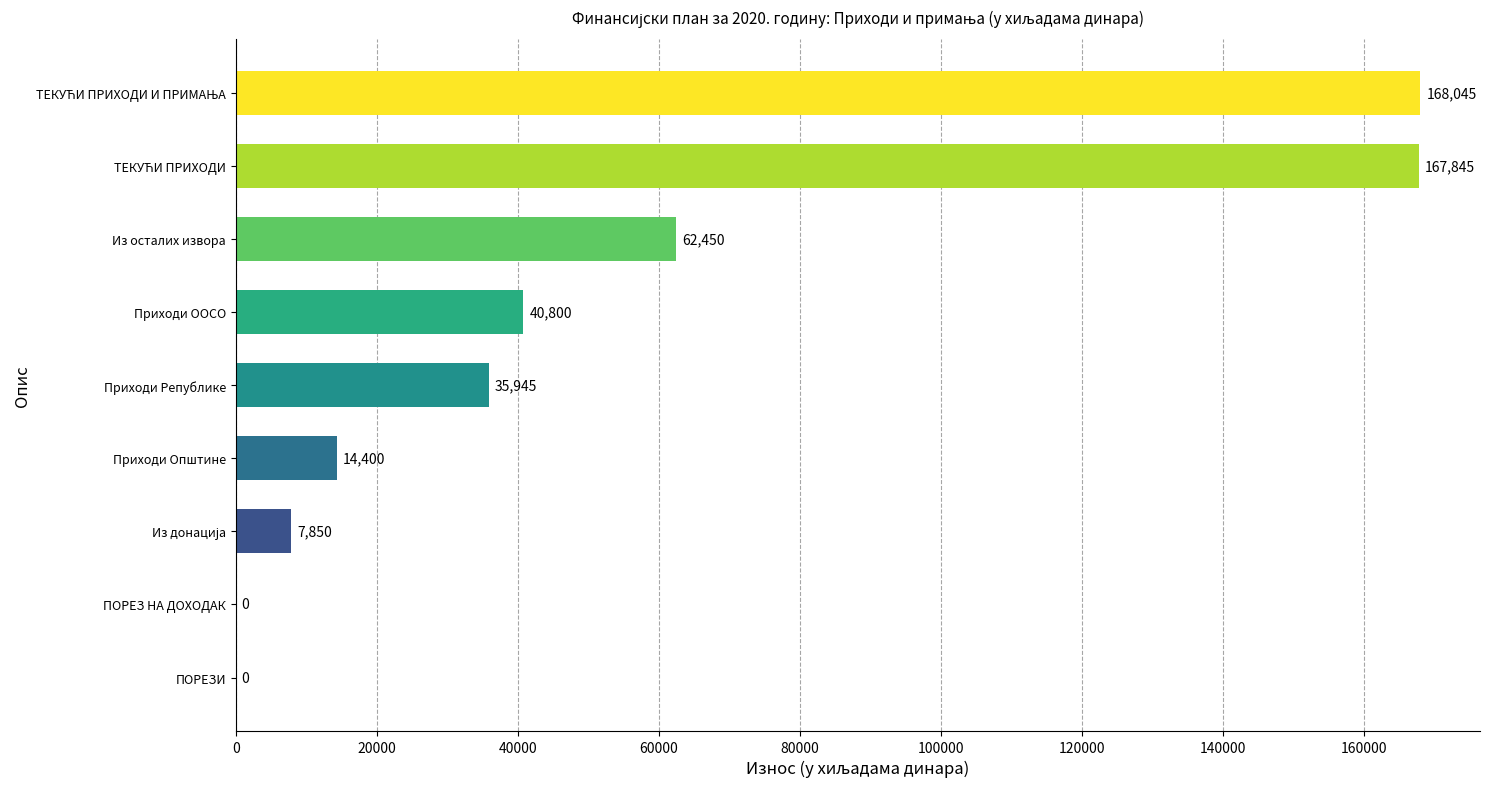

The chart shows a value of 40800 at Приходи ООСО. True or false?

True